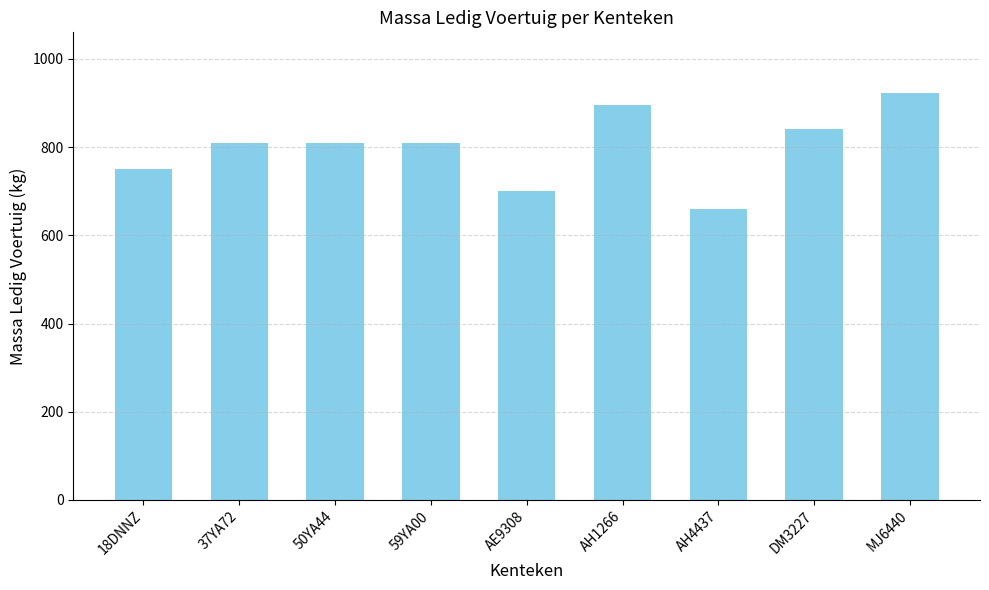

Reading left to right, list all the values displayed in this chart.

750	810	810	810	700	895	660	840	922